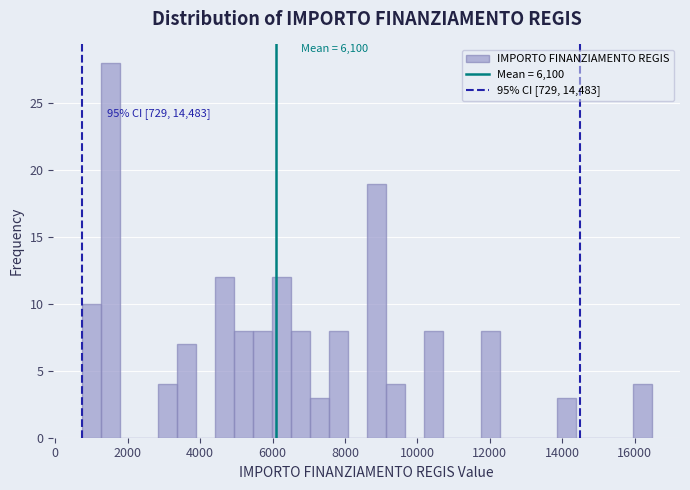

Read against the x-axis, roughly where is the centre of the tallest bar?

1600